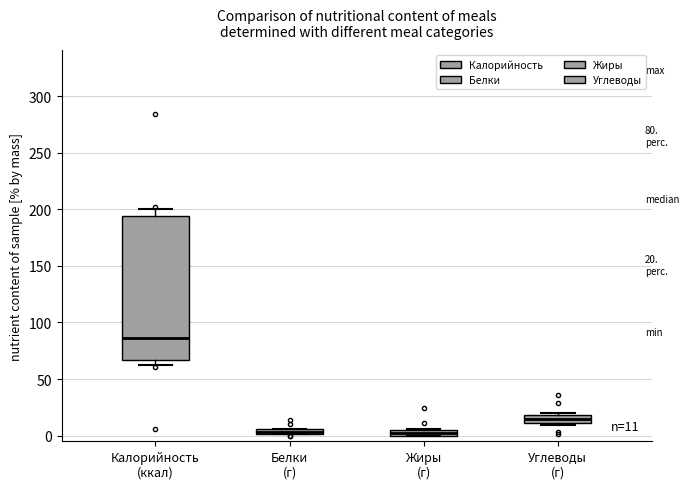

Which box is the tallest, from its lower edge to its upper edge?

Калорийность (ккал)